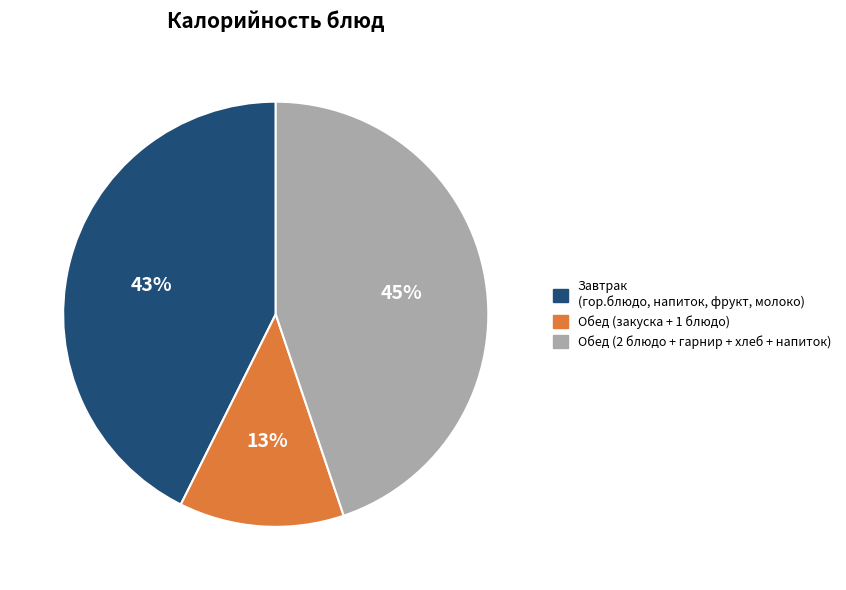

To the nearest percent, what is the average slice percentage?

33%